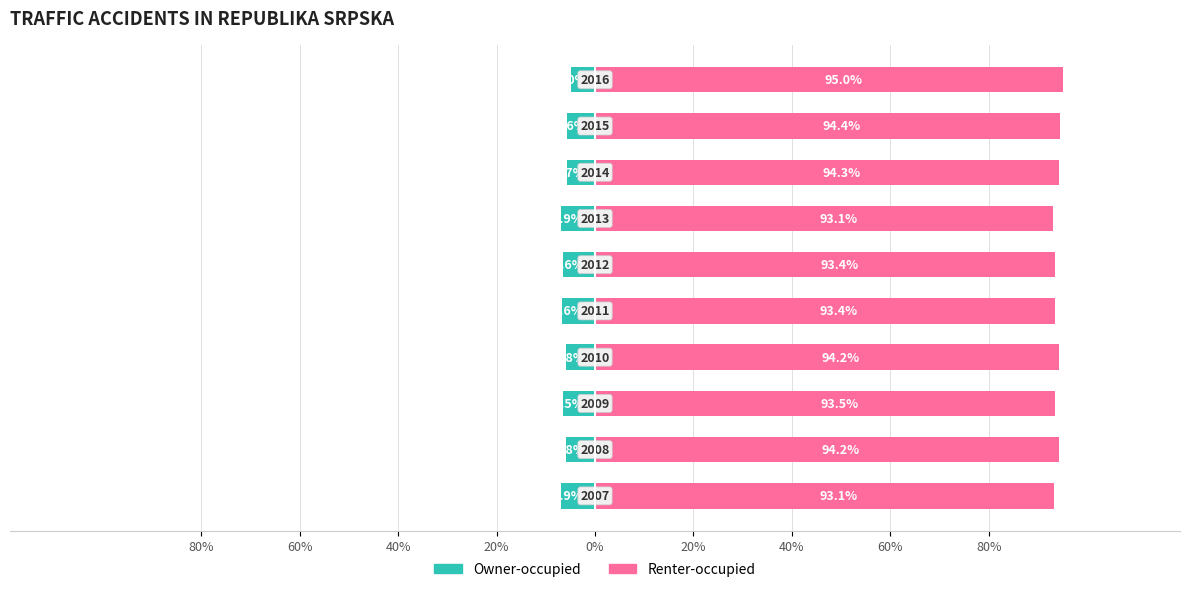

Which series has the largest total across all categories?

Renter-occupied